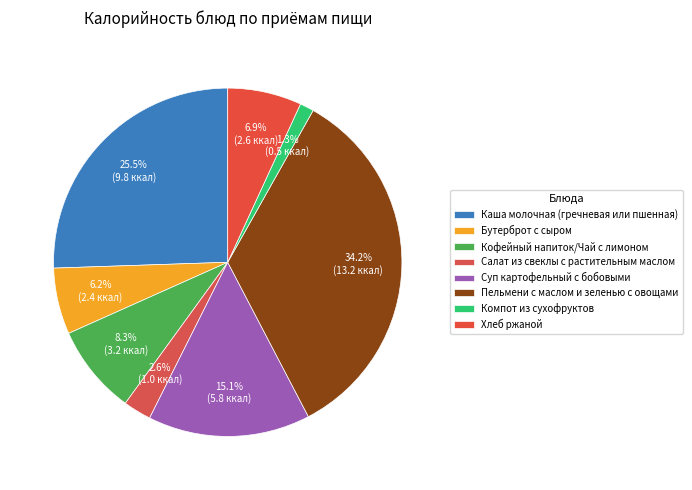

Count the number of slices in the pie.

8